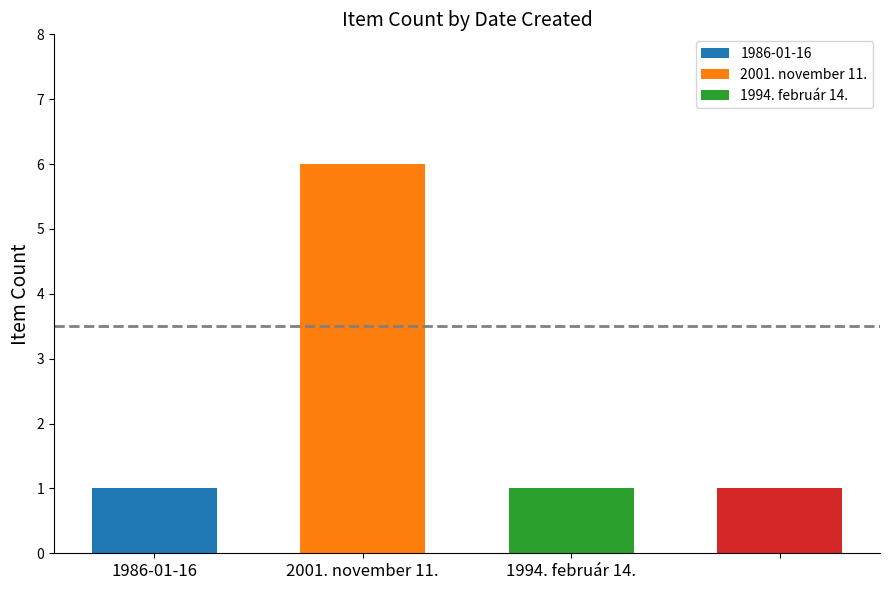

Rank the categories by value from lowest to highest.

1986-01-16, 1994. február 14., , 2001. november 11.